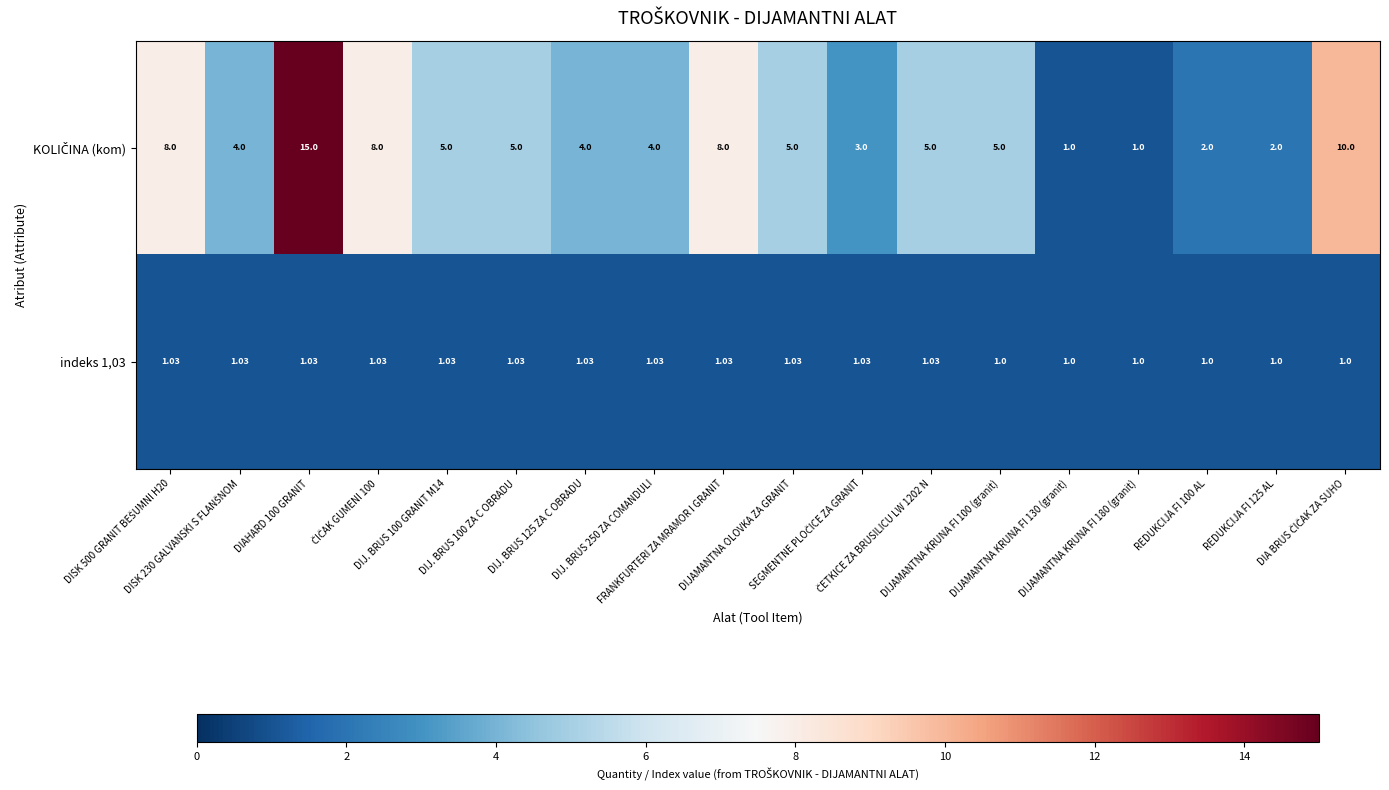

How many distinct data groups are displayed?

2